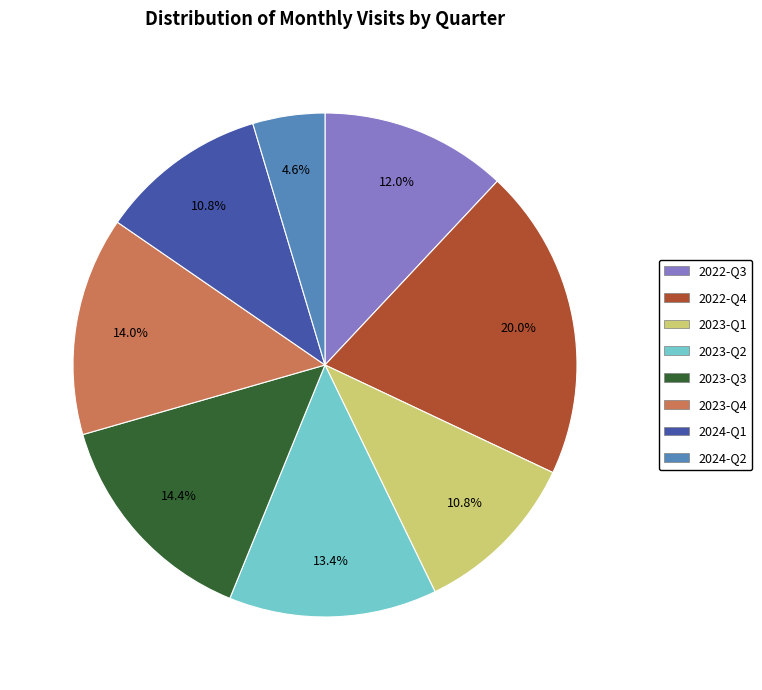

Does any single category account for the majority?

No